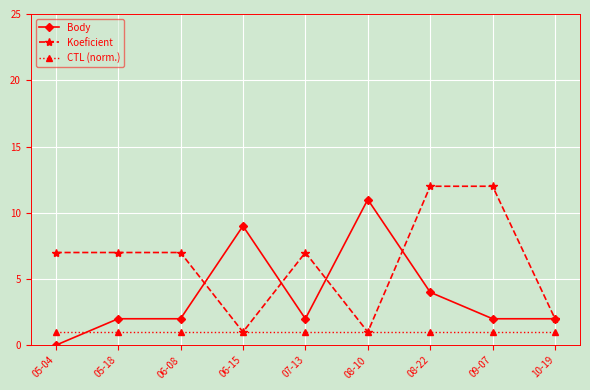

Rank the series by their average value, from highest to lowest.

Koeficient, Body, CTL (norm.)